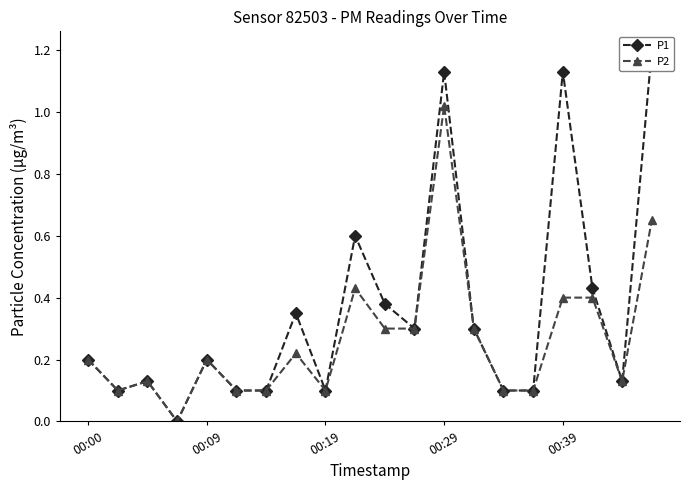

True or false: P2 and P1 intersect in this chart.

False